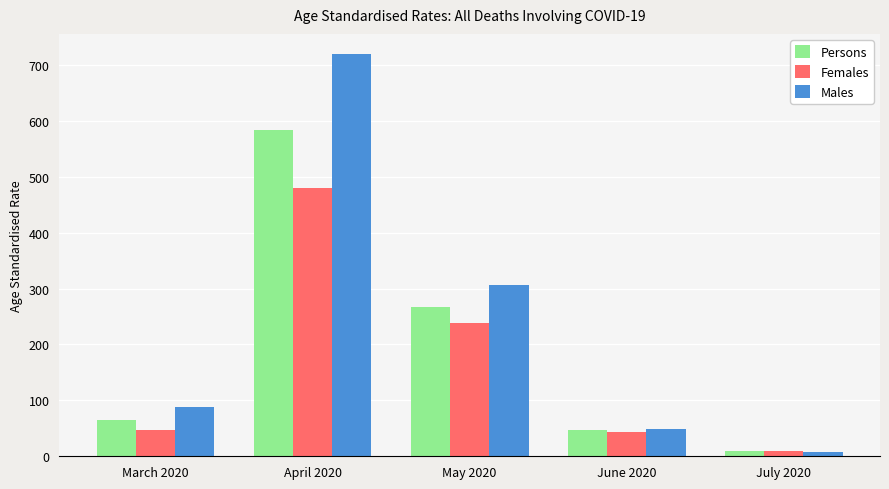

List the labels in order of Males value, largest first.

April 2020, May 2020, March 2020, June 2020, July 2020